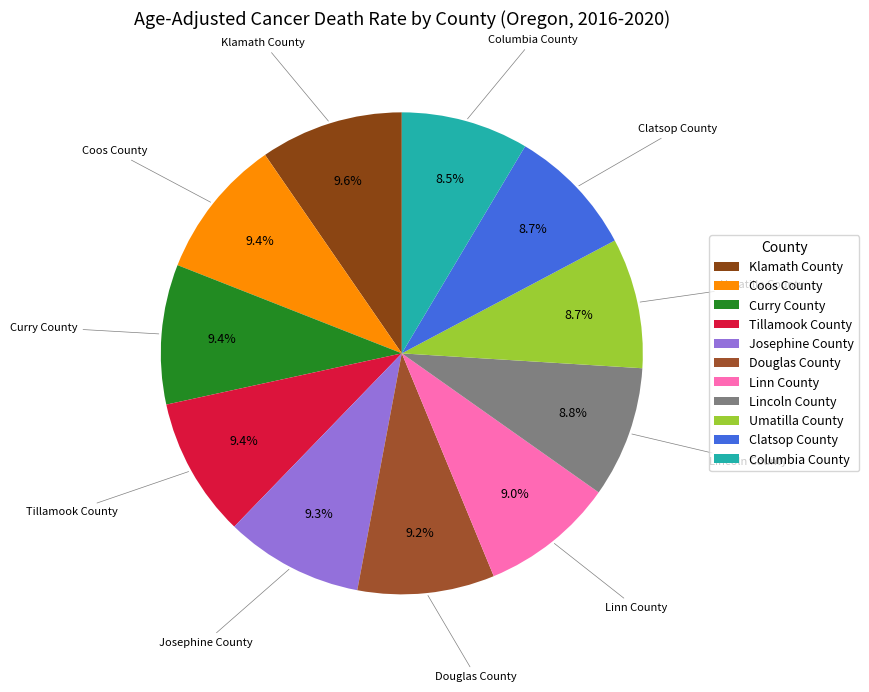

Does Douglas County represent more than half of the total?

No